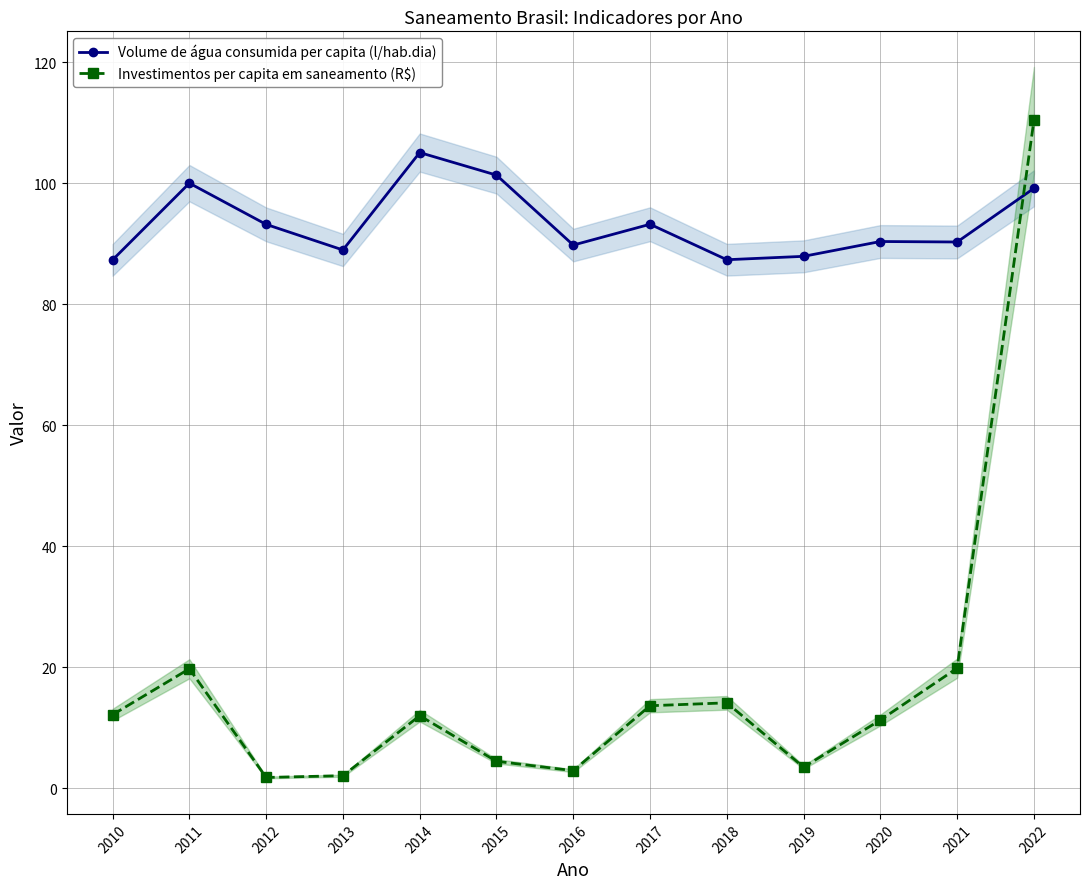

True or false: Volume de água consumida per capita (l/hab.dia) and Investimentos per capita em saneamento (R$) cross at least once.

True